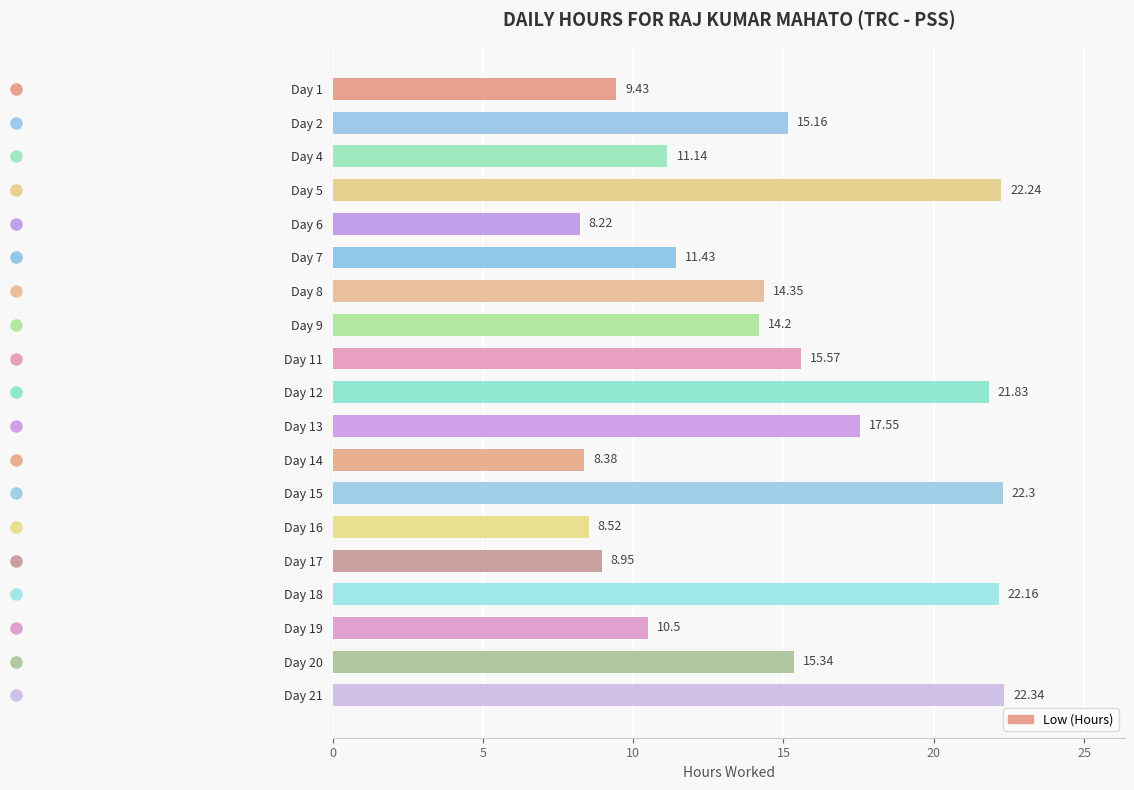

Rank the categories by value from highest to lowest.

Day 21, Day 15, Day 5, Day 18, Day 12, Day 13, Day 11, Day 20, Day 2, Day 8, Day 9, Day 7, Day 4, Day 19, Day 1, Day 17, Day 16, Day 14, Day 6